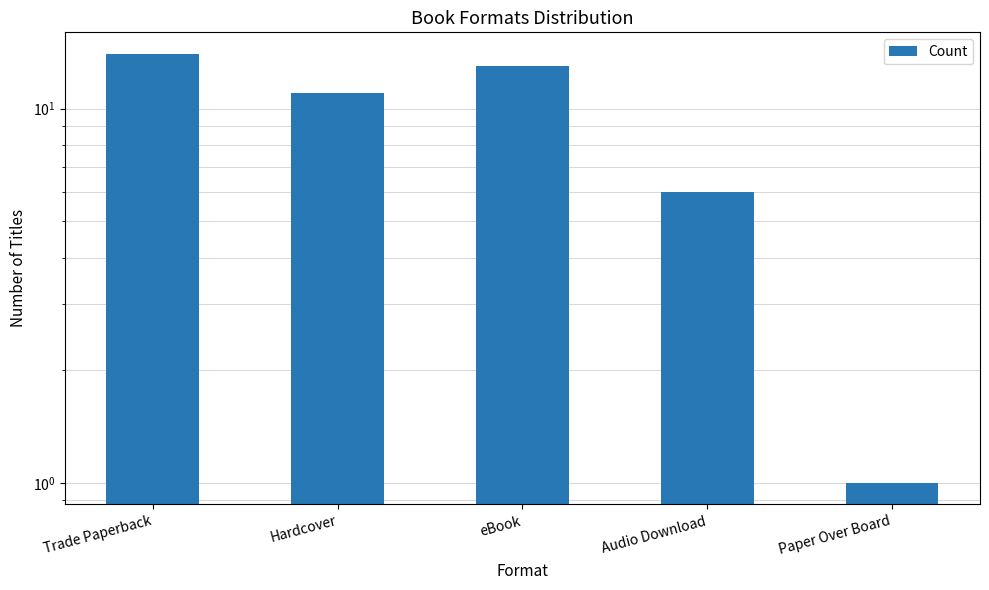

How many series are shown in this chart?

1